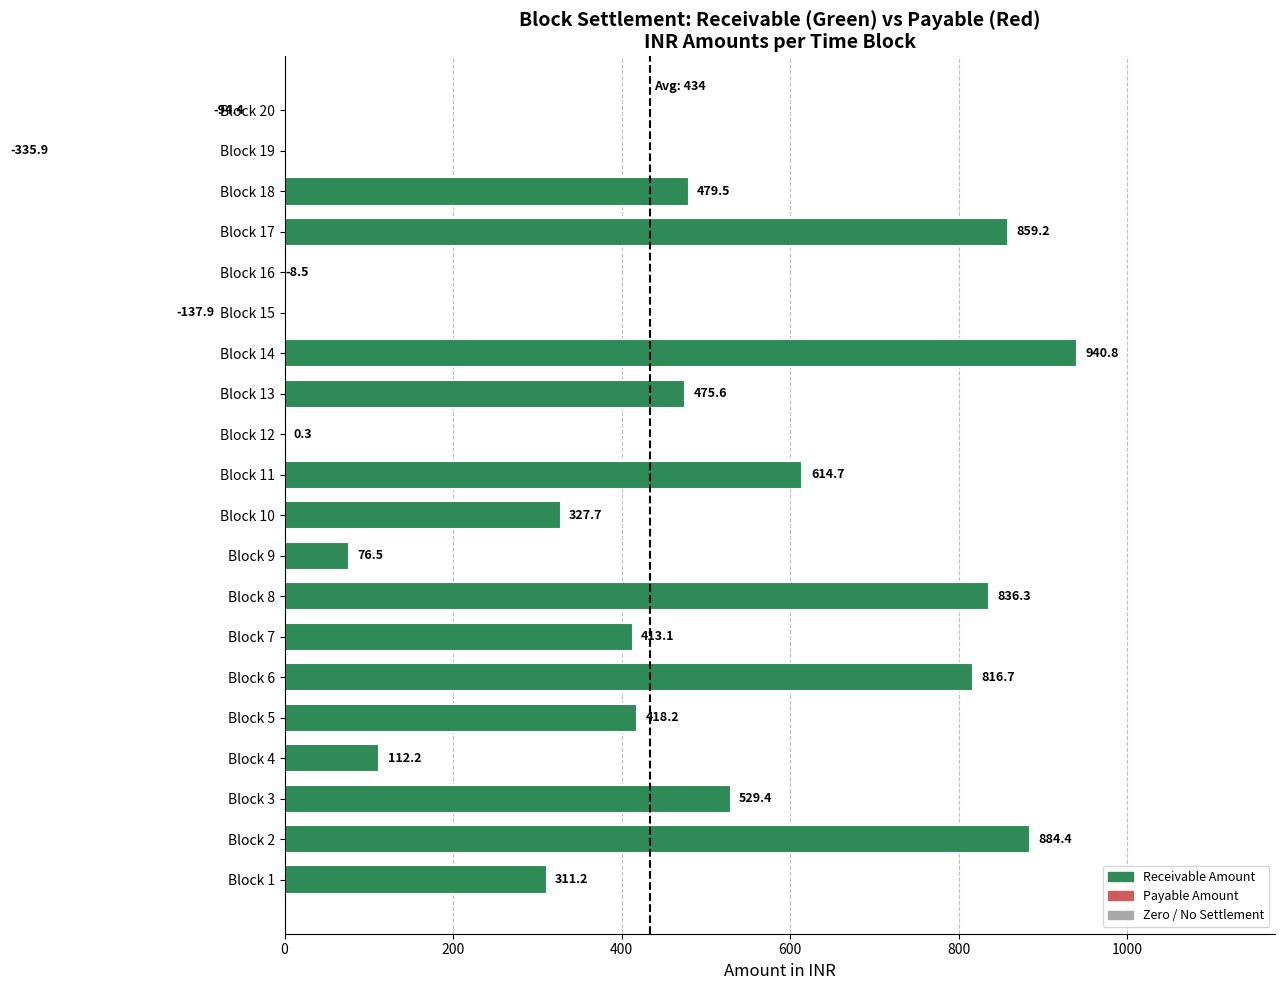

Reading left to right, extract all data points from this chart.

311.2	884.4	529.4	112.2	418.2	816.7	413.1	836.3	76.5	327.7	614.7	0.3	475.6	940.8	-137.9	-8.5	859.2	479.5	-335.9	-94.4